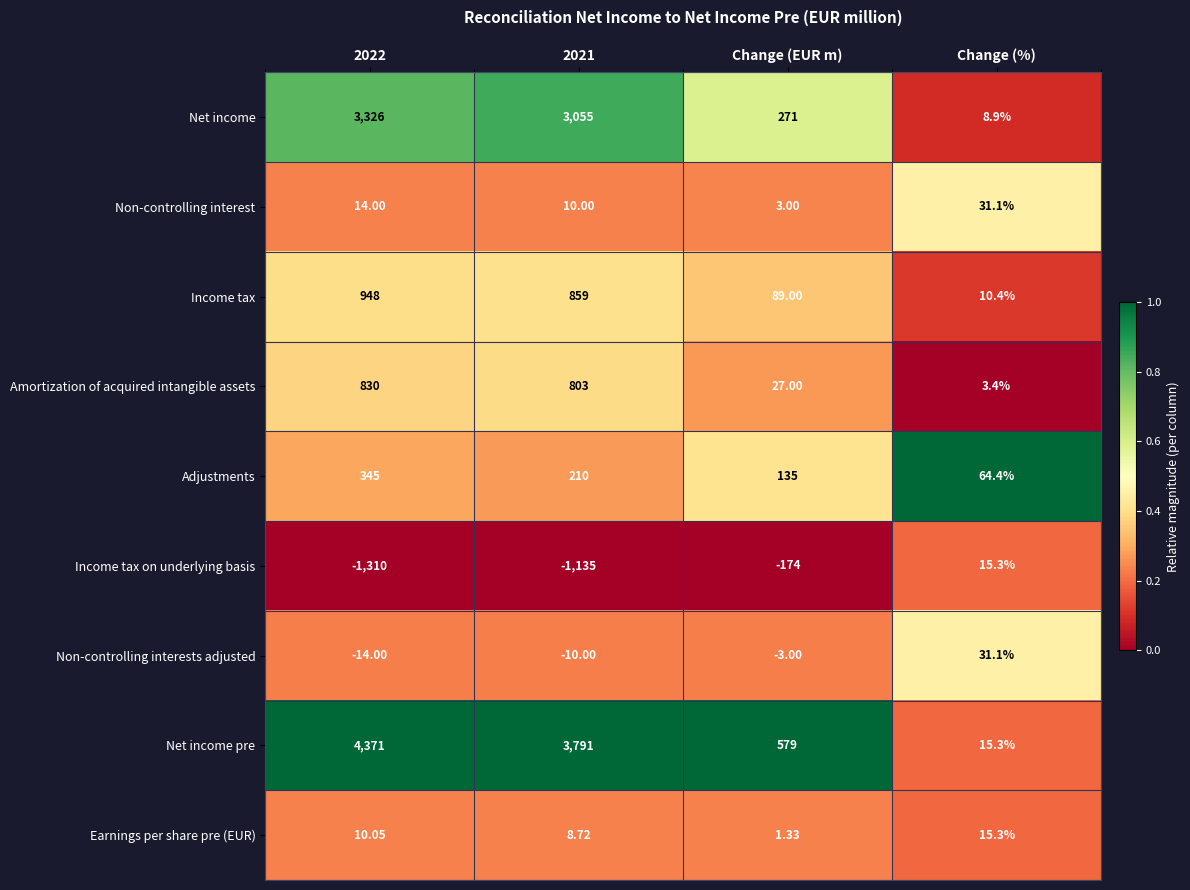

Is the value of Earnings per share pre (EUR) at 2022 greater than the value of Non-controlling interests adjusted at Change (%)?

No